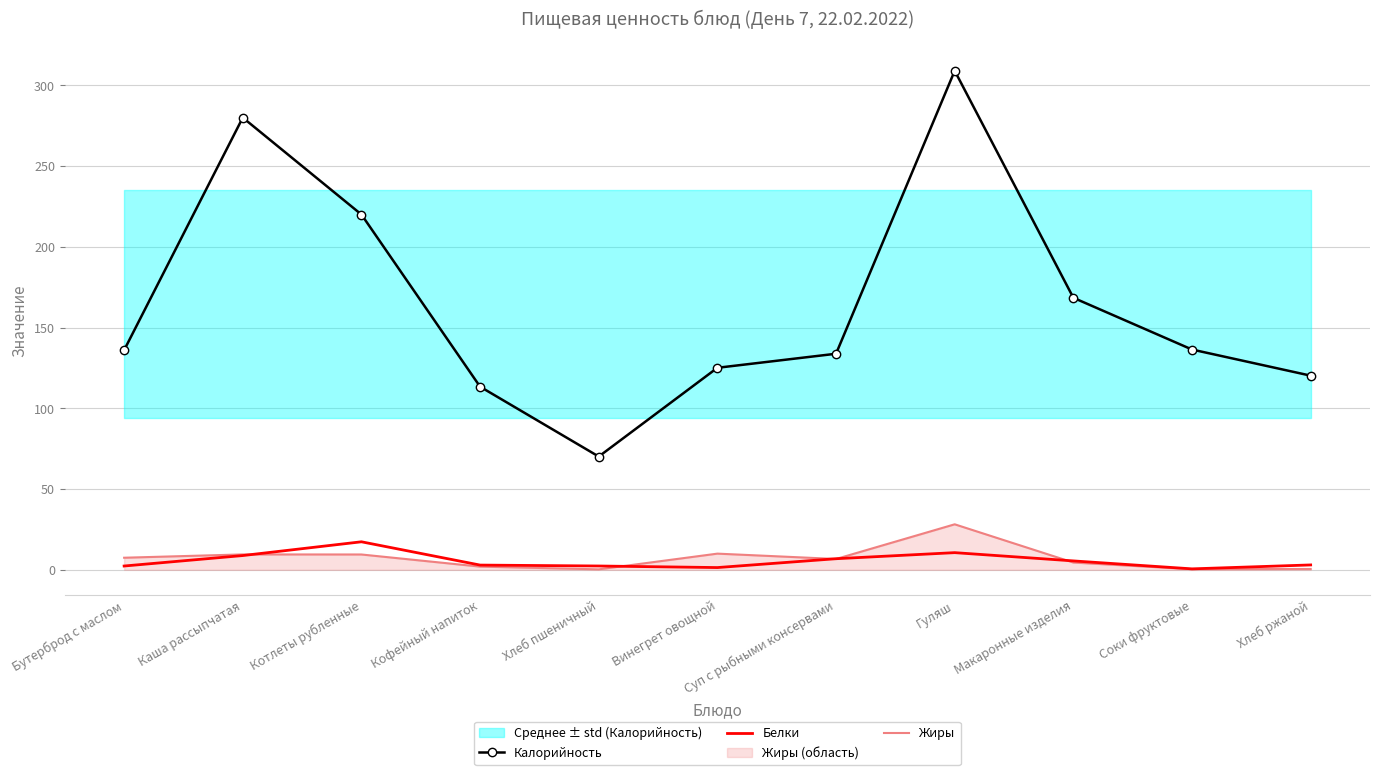

In Белки, how many points are lower than both neighbors (excluding endpoints)?

2